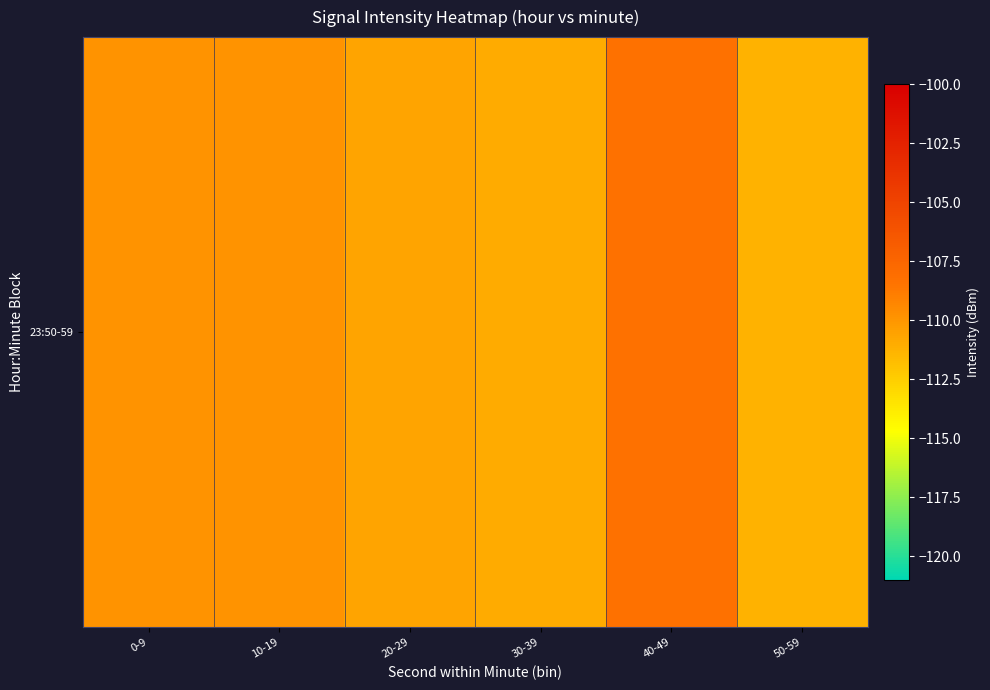

Which label corresponds to the smallest value in the chart?

50-59